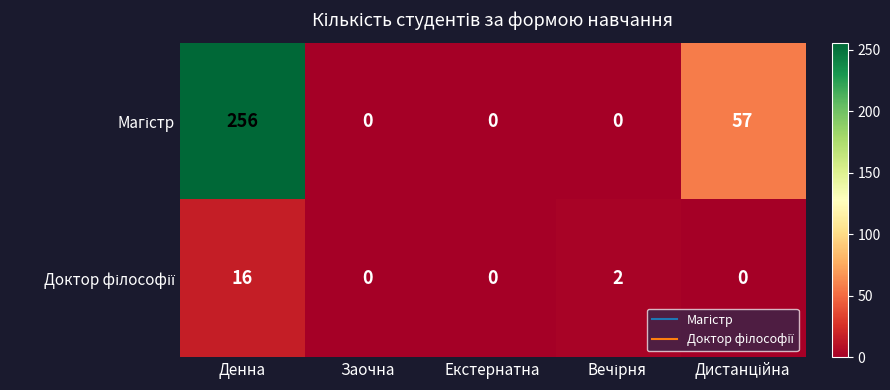

At which category is the sum across all series the highest?

Денна